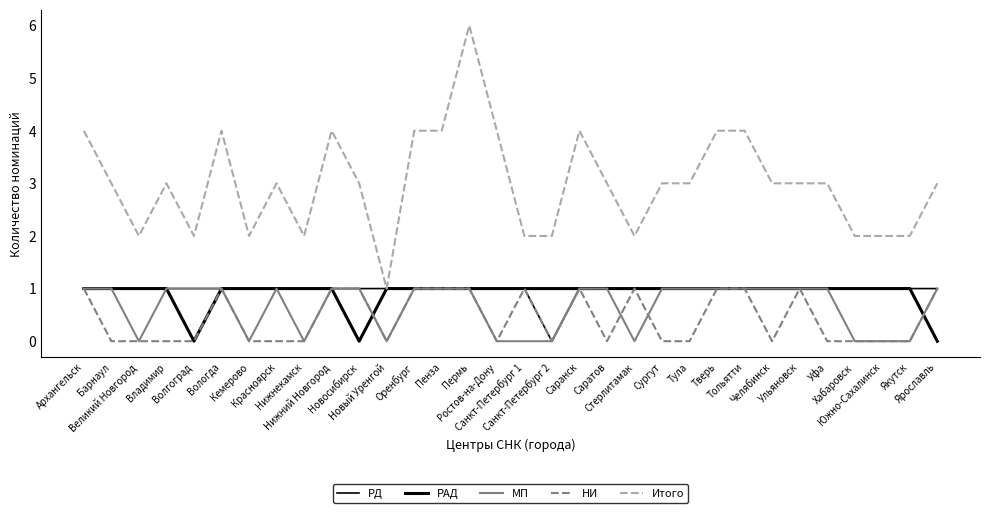

Where is the first local maximum for МП?

Красноярск